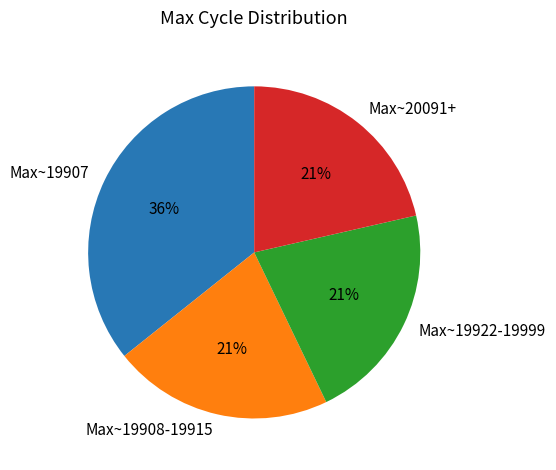

What is the ratio of the value at Max~20091+ to the value at Max~19908-19915?

1.0